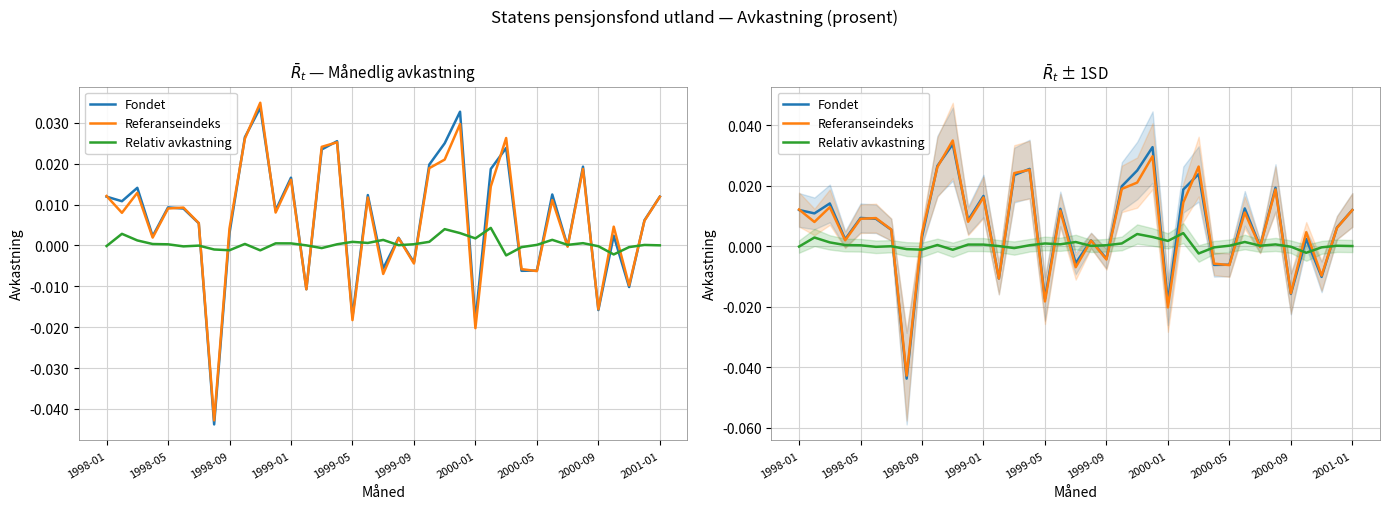

At which category is the sum across all series the highest?

10